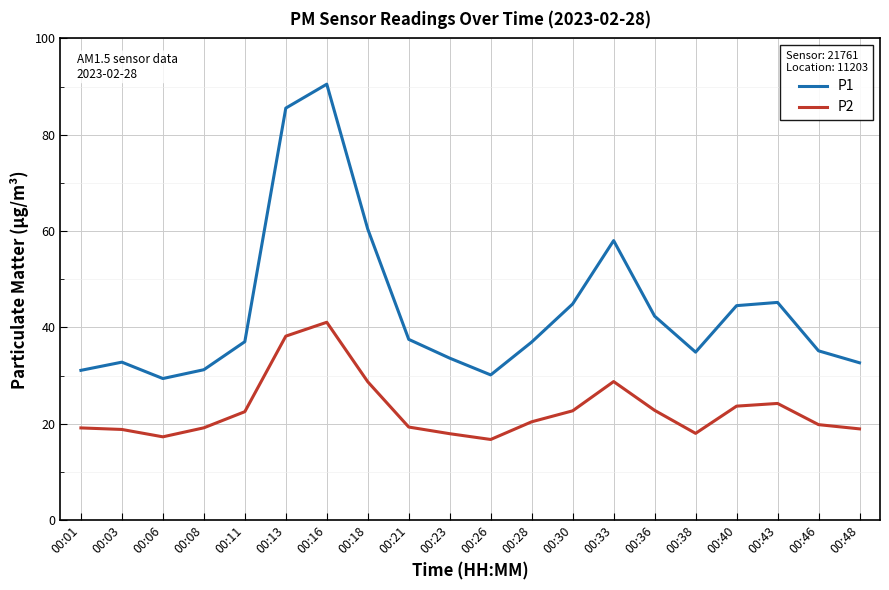

True or false: P1 and P2 cross at least once.

False